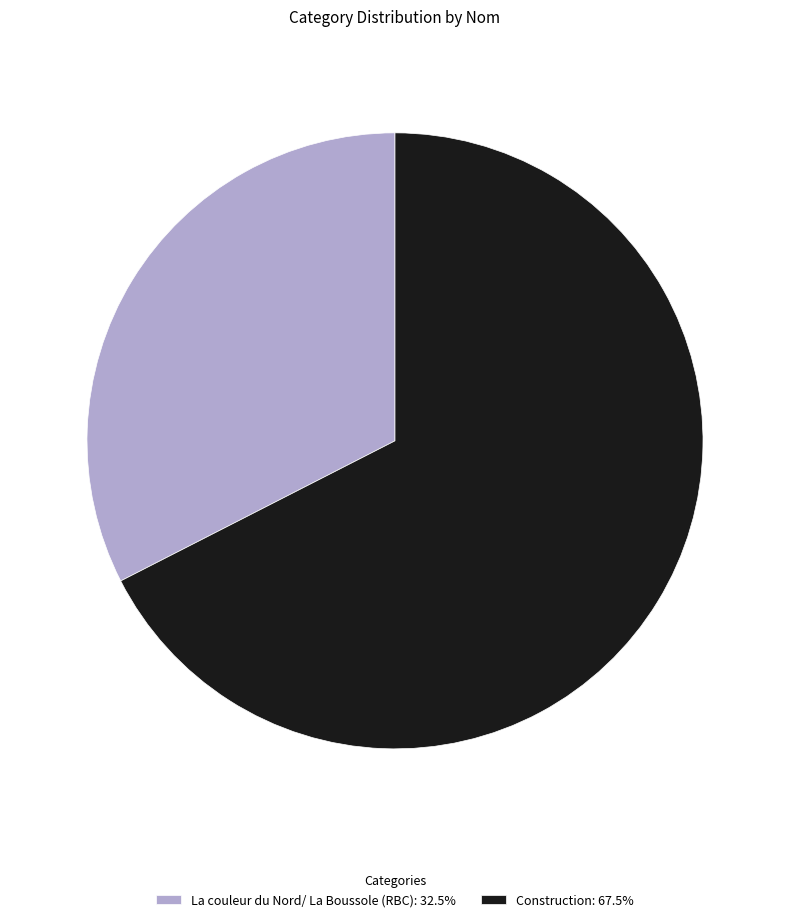

How many slices are in this pie chart?

2